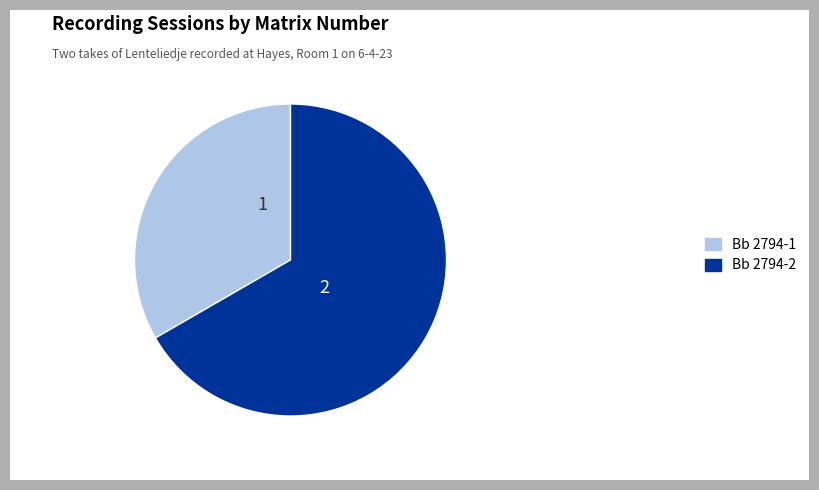

The Bb 2794-2 slice represents 77% of the pie. True or false?

False